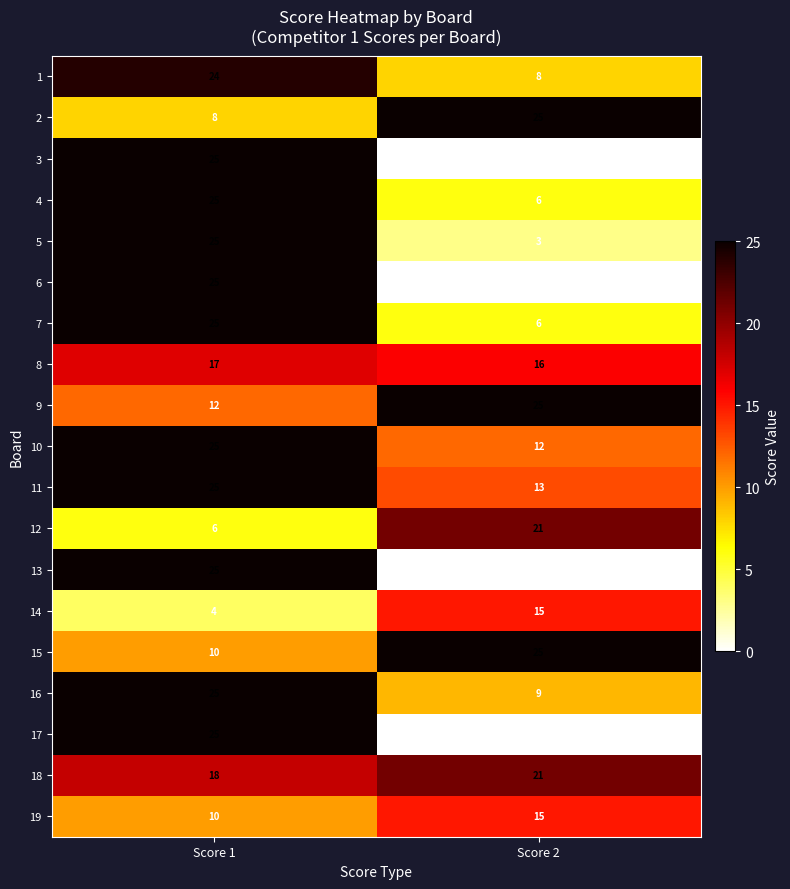

What is the difference between the highest and lowest values at Score 1?

21